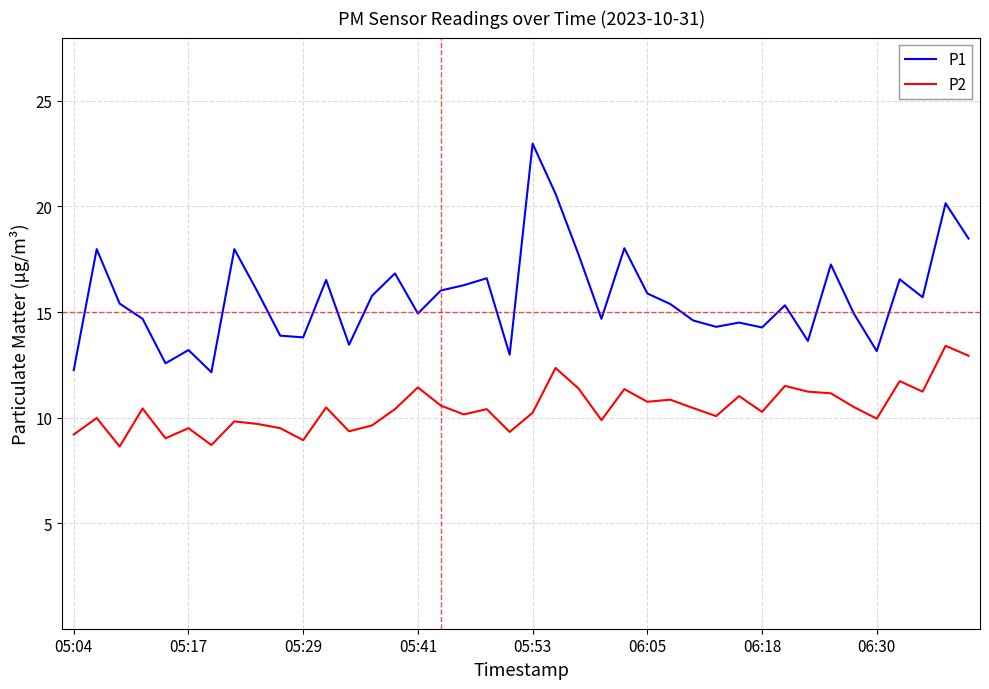

What is the maximum value for P1?

23.0